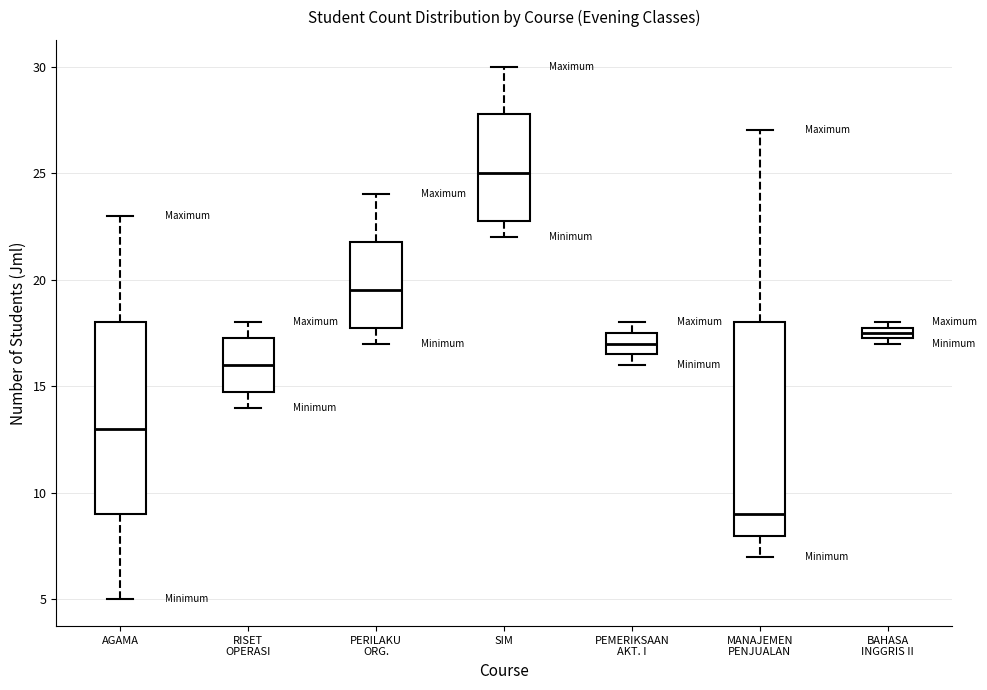

Which box has the highest median line?

SIM